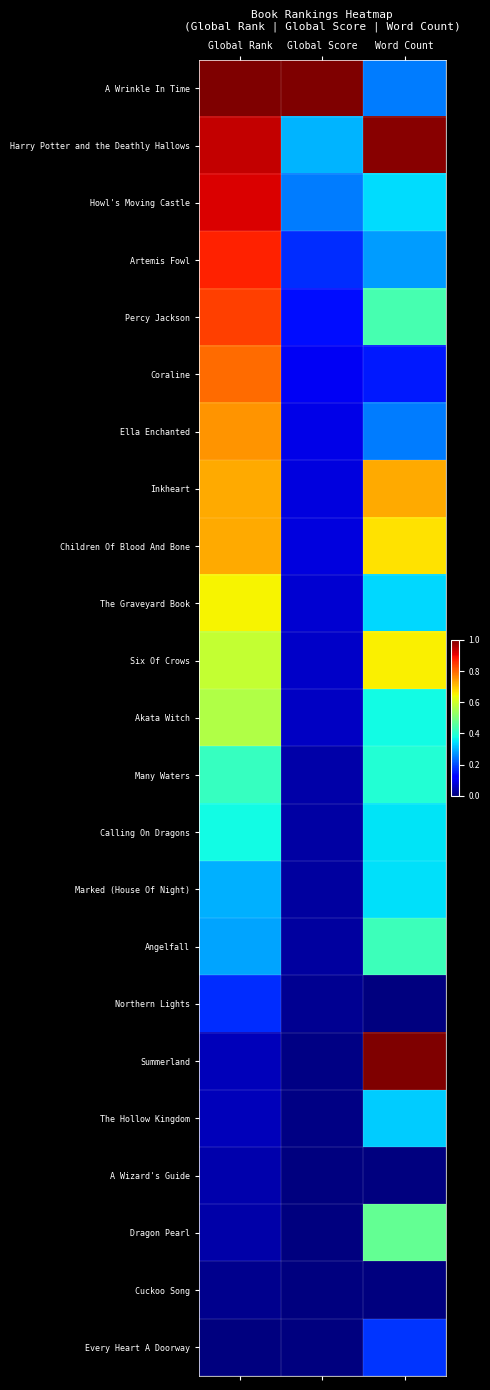

Rank the series at Global Score from lowest to highest value.

Every Heart A Doorway, Cuckoo Song, Dragon Pearl, A Wizard's Guide, Summerland, The Hollow Kingdom, Northern Lights, Marked (House Of Night), Angelfall, Calling On Dragons, Many Waters, Akata Witch, Six Of Crows, The Graveyard Book, Children Of Blood And Bone, Inkheart, Ella Enchanted, Coraline, Percy Jackson, Artemis Fowl, Howl's Moving Castle, Harry Potter and the Deathly Hallows, A Wrinkle In Time